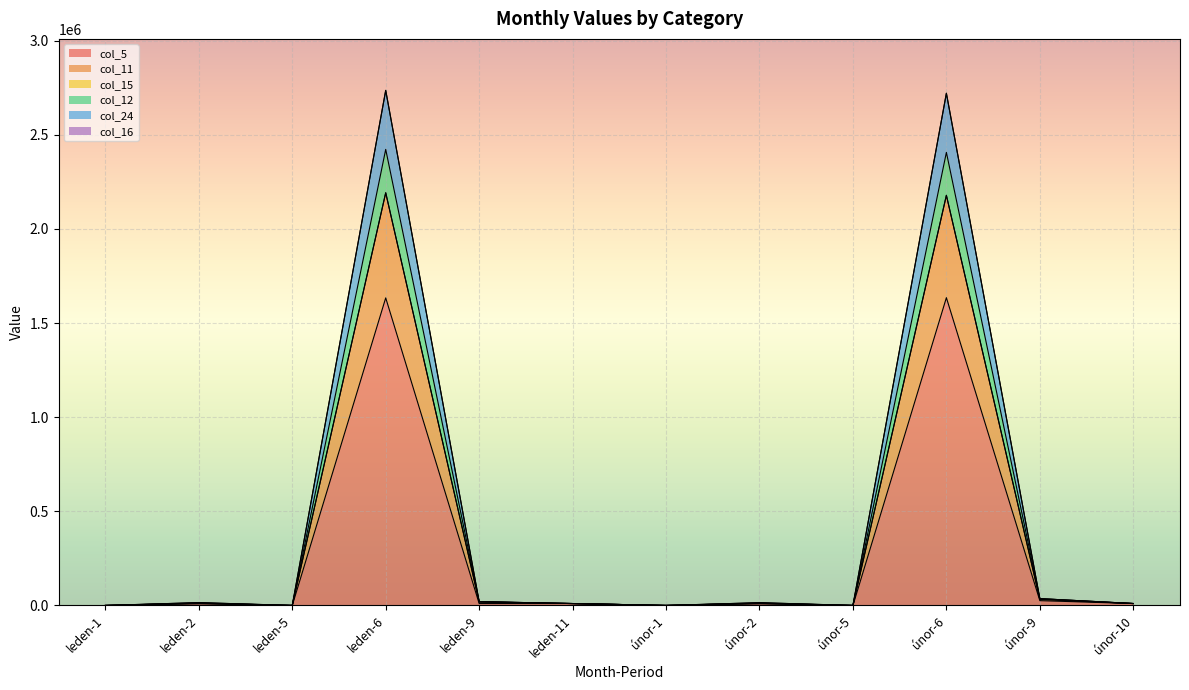

What is the label of the 9th point from the left?

únor-5